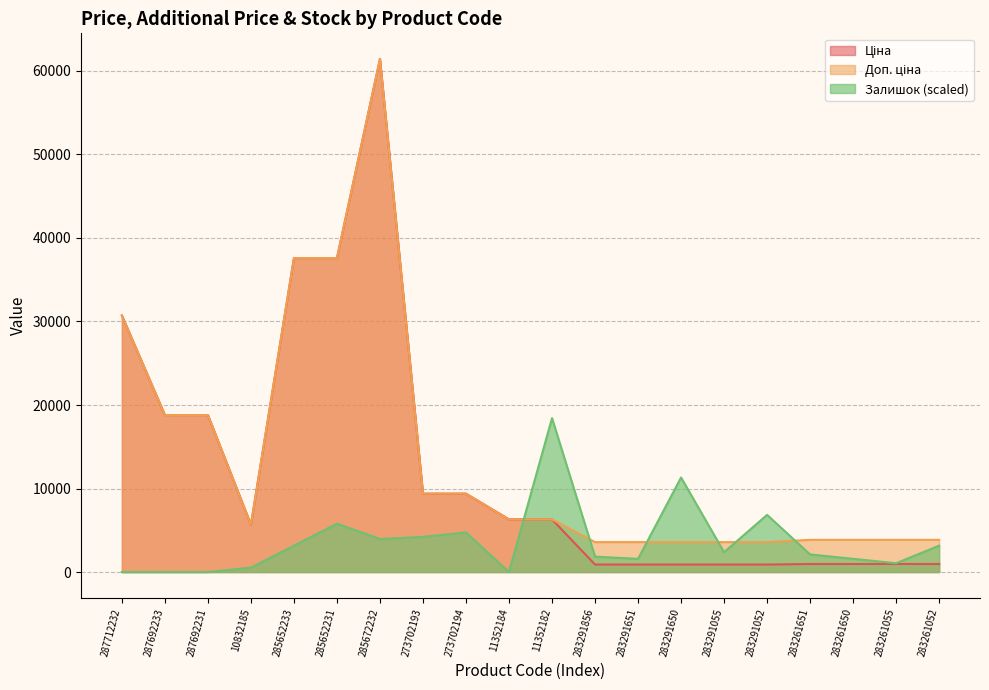

Between 273702194 and 283261055, which series saw the biggest shift?

Ціна